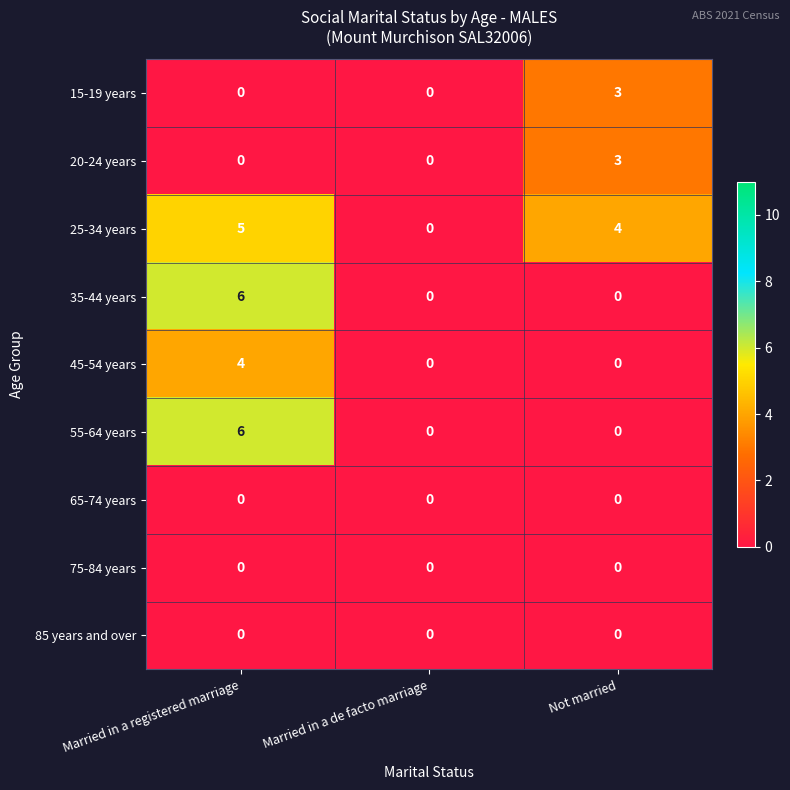

What is the greatest value displayed?

6